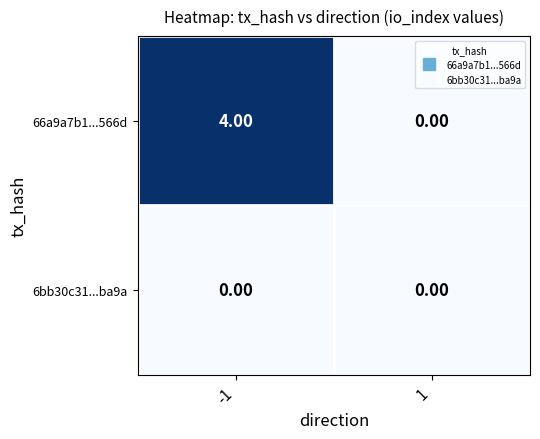

At how many categories does at least one series exceed 3?

1